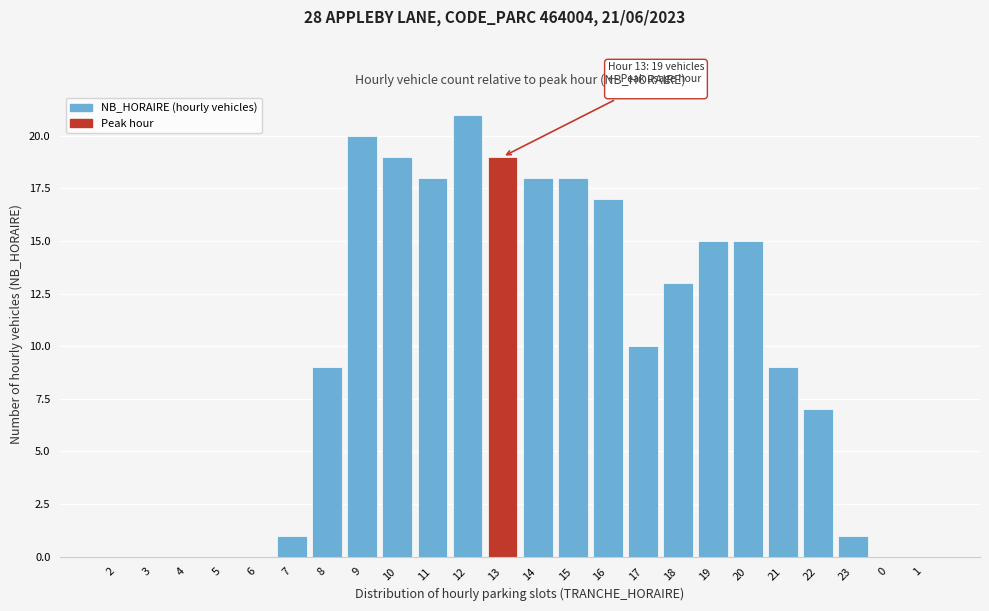

Reading left to right, list all the values displayed in this chart.

2=0	3=0	4=0	5=0	6=0	7=1	8=9	9=20	10=19	11=18	12=21	13=19	14=18	15=18	16=17	17=10	18=13	19=15	20=15	21=9	22=7	23=1	0=0	1=0